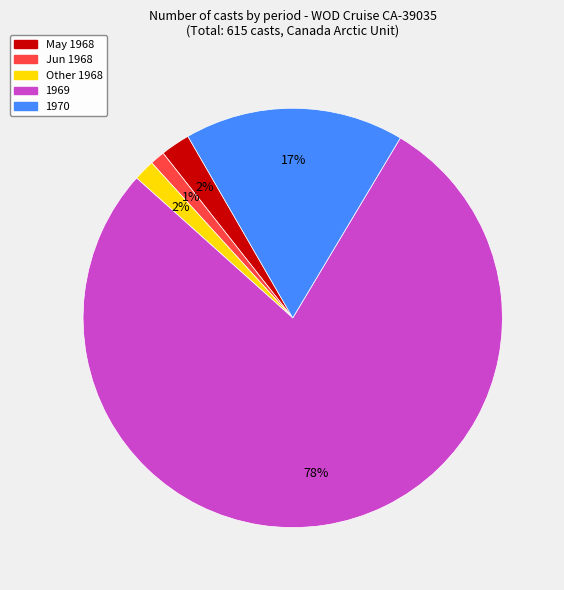

Is there a majority slice in this chart?

Yes